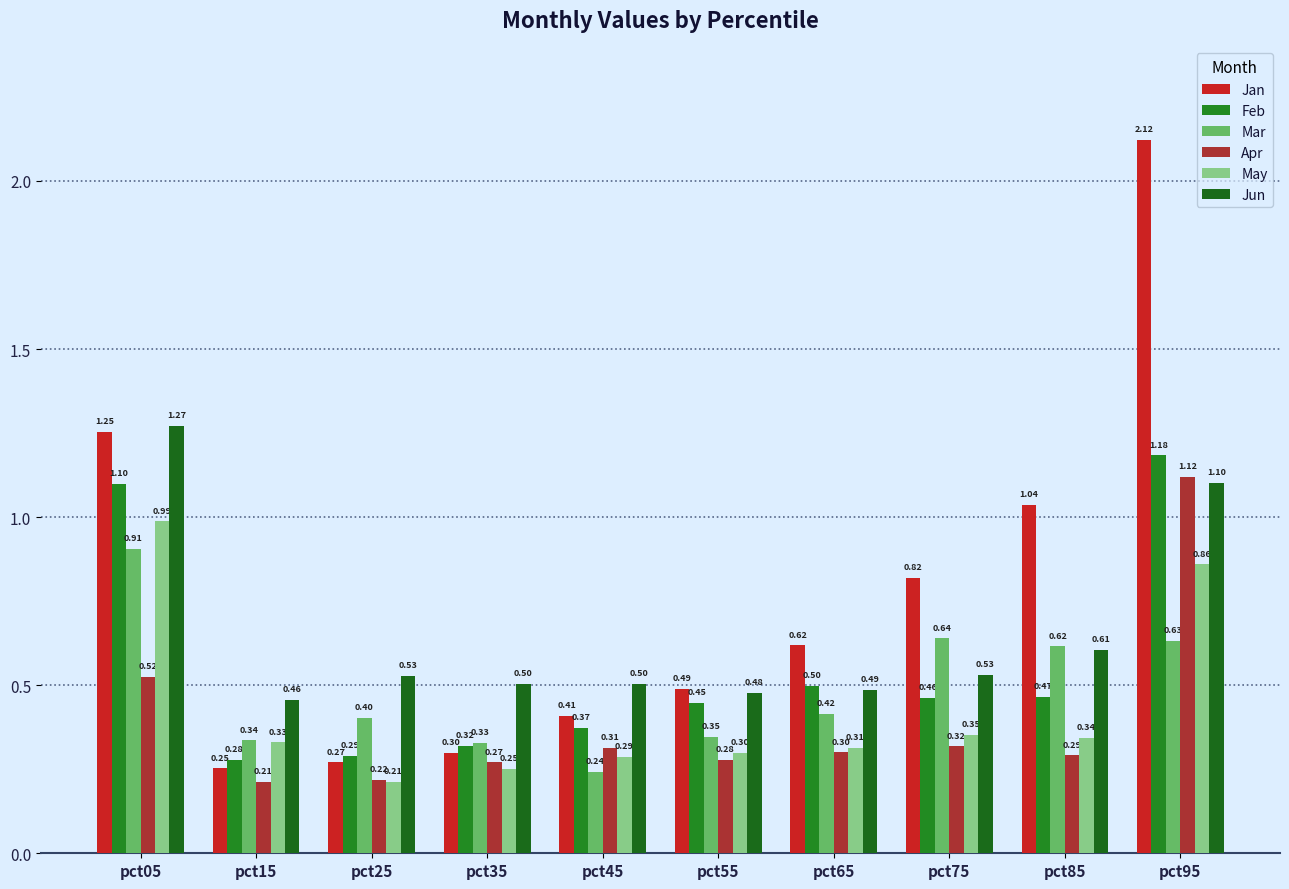

Which series has the widest spread of values?

Jan